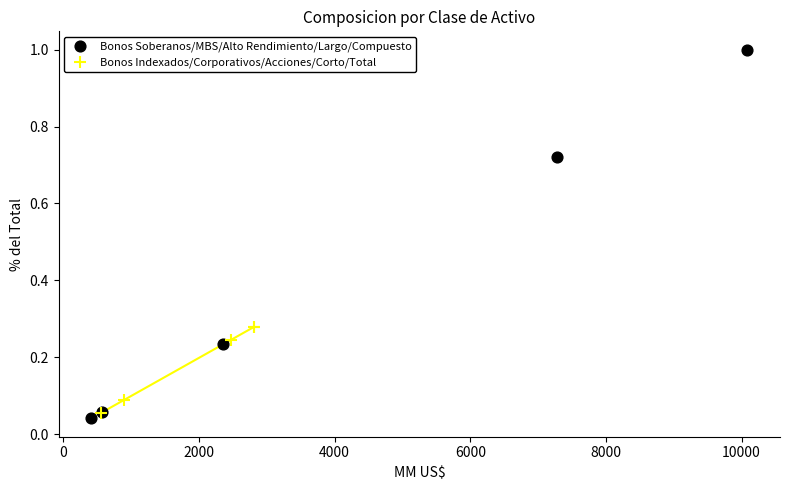

What are all the series names shown in the legend?

Bonos Soberanos/MBS/Alto Rendimiento/Largo/Compuesto, Bonos Indexados/Corporativos/Acciones/Corto/Total